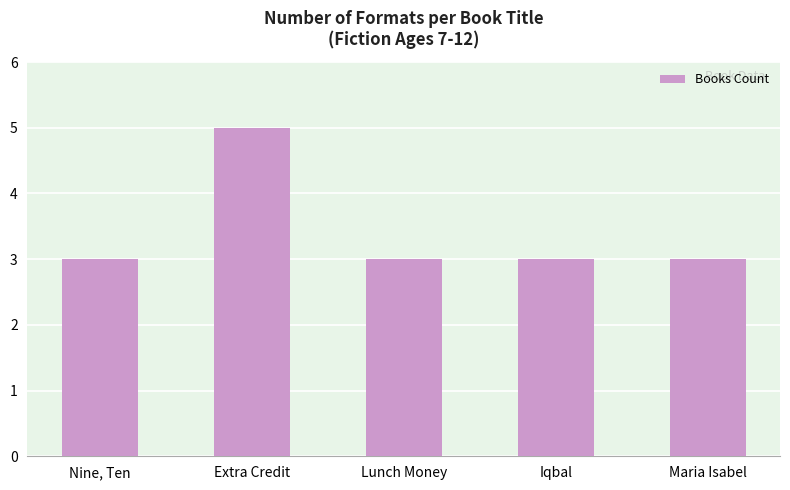

Read the value at Extra Credit.

5